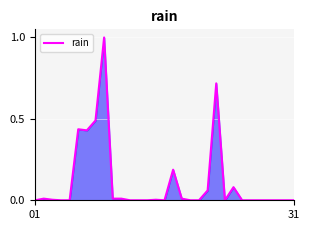

What is the greatest value displayed?

1.0